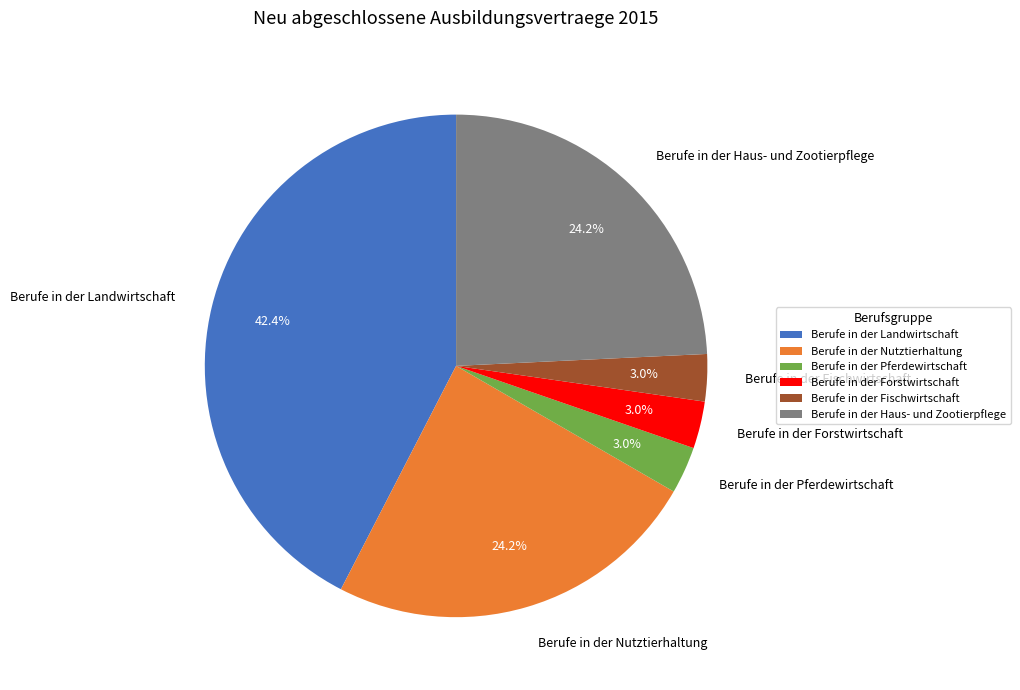

To the nearest percent, what percentage of the pie is Berufe in der Fischwirtschaft?

3%